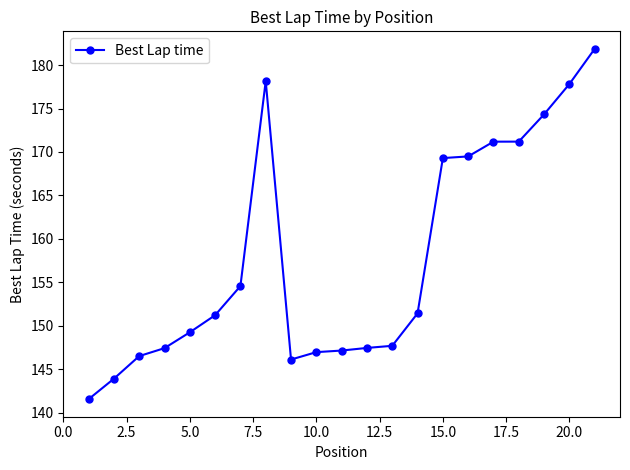

What is the sum of all values?

3314.5